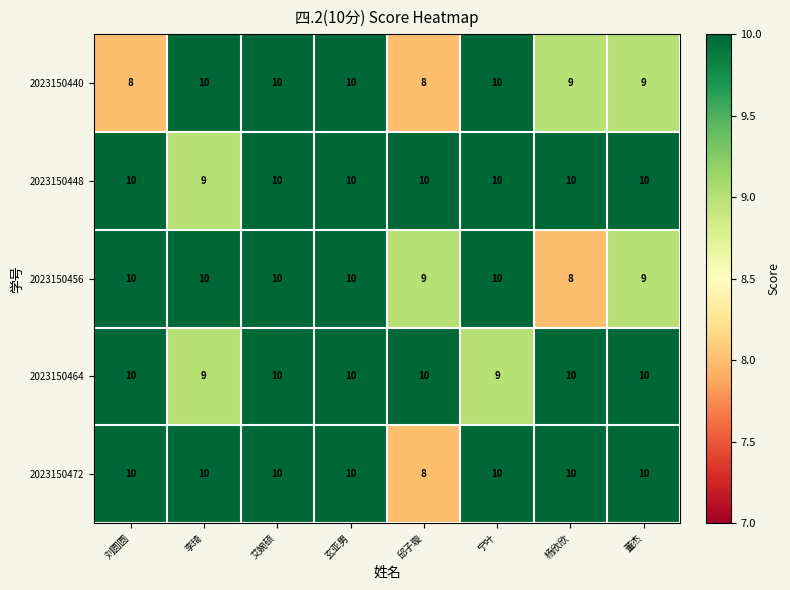

What is the average value of the 2023150472 series?

10